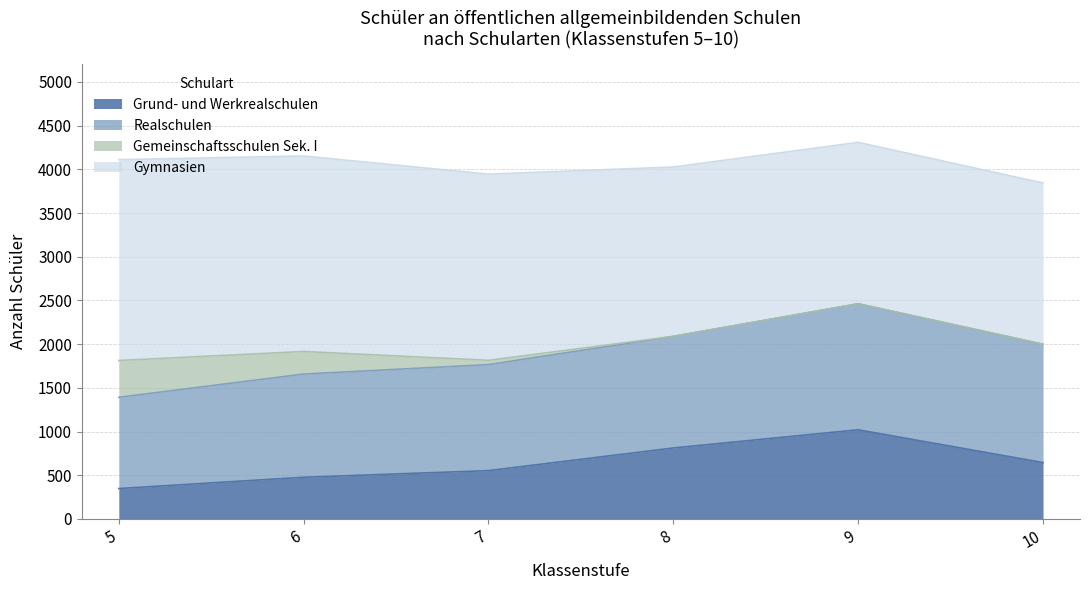

Which category has the lowest value in the Gemeinschaftsschulen Sek. I series?

8